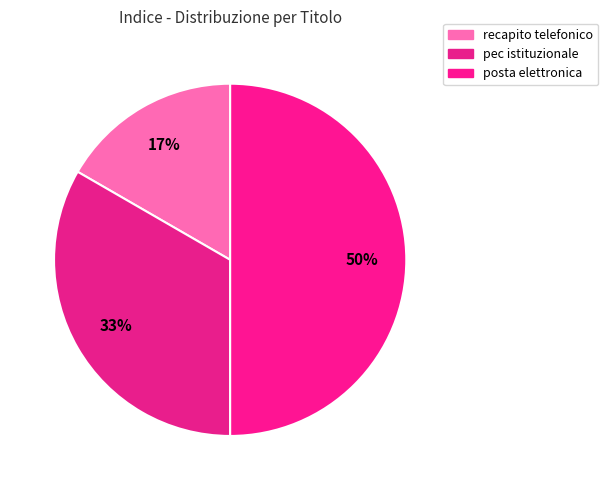

How many segments does this pie chart have?

3